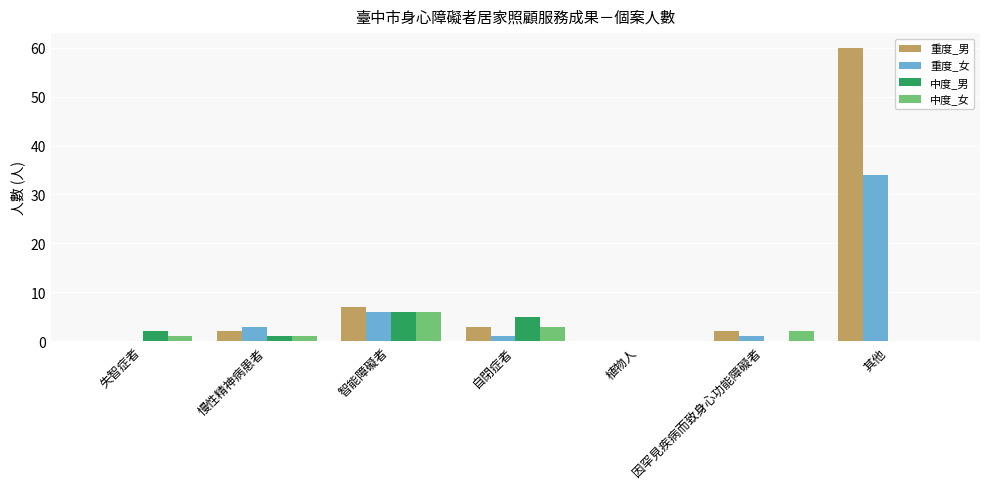

At which label is 重度_男 closest to 30?

智能障礙者